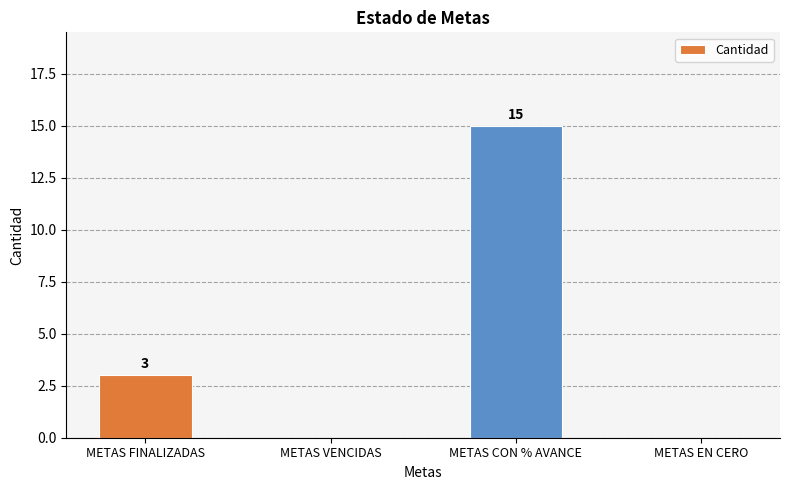

Which label corresponds to the largest value in the chart?

METAS CON % AVANCE